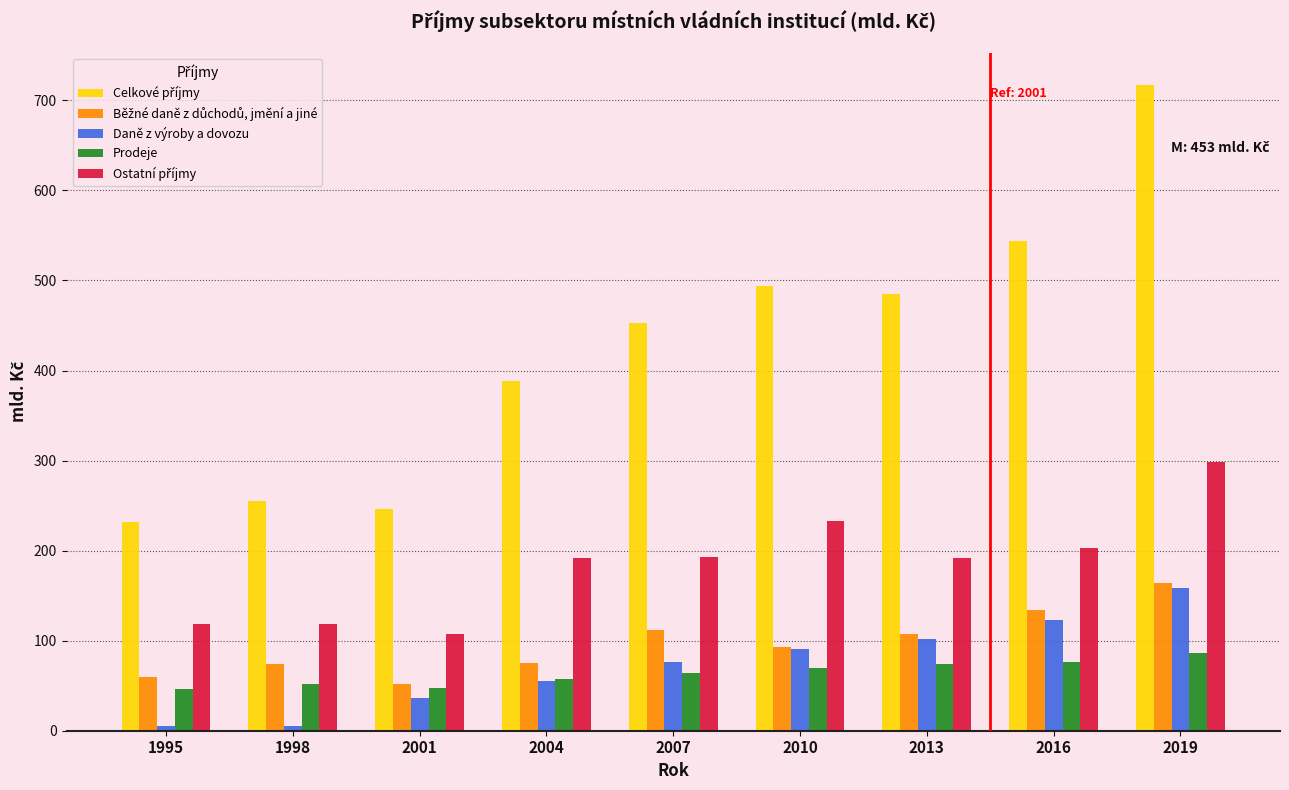

What is the total value across all series at 2013?

960.8